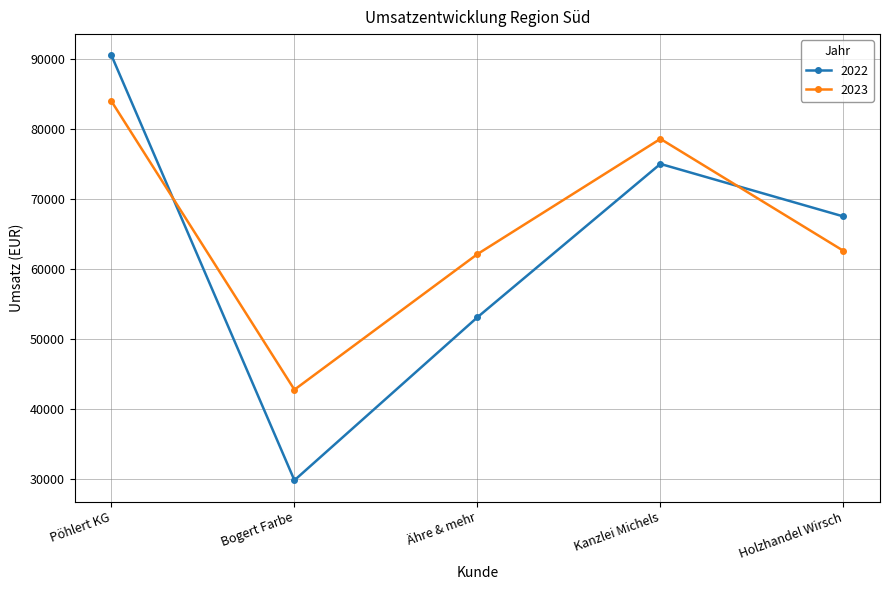

How many values in the 2023 series are below 62615?

2